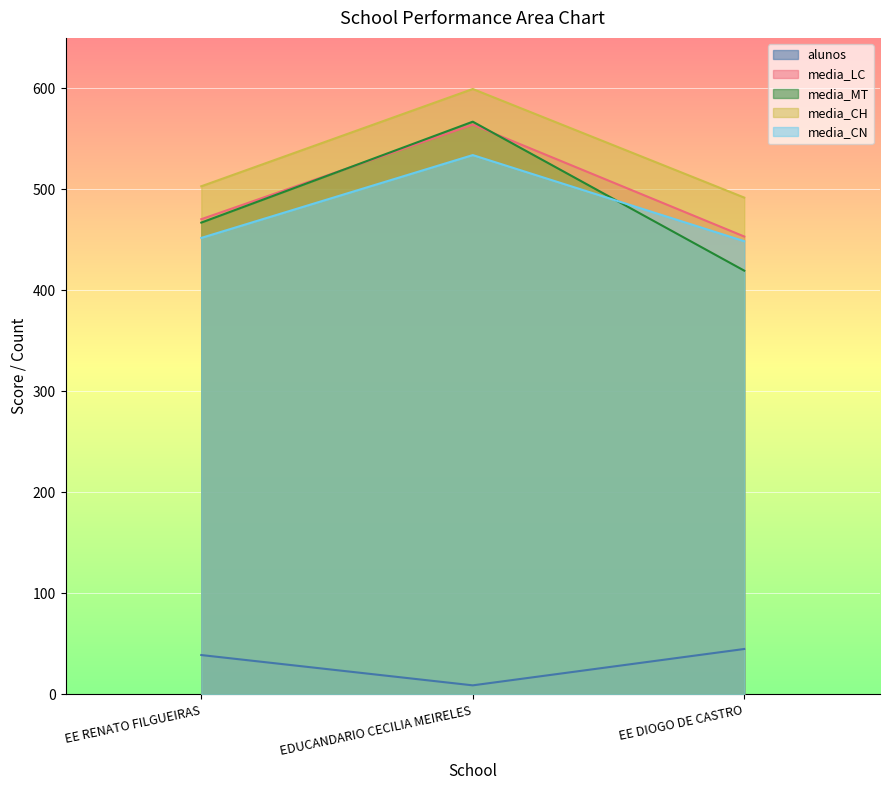

How many categories are shown in the chart?

3